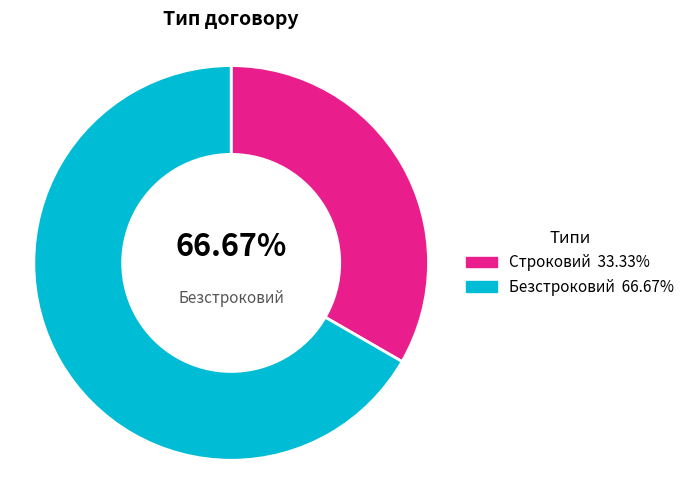

What is the change in value from Строковий to Безстроковий?

+1